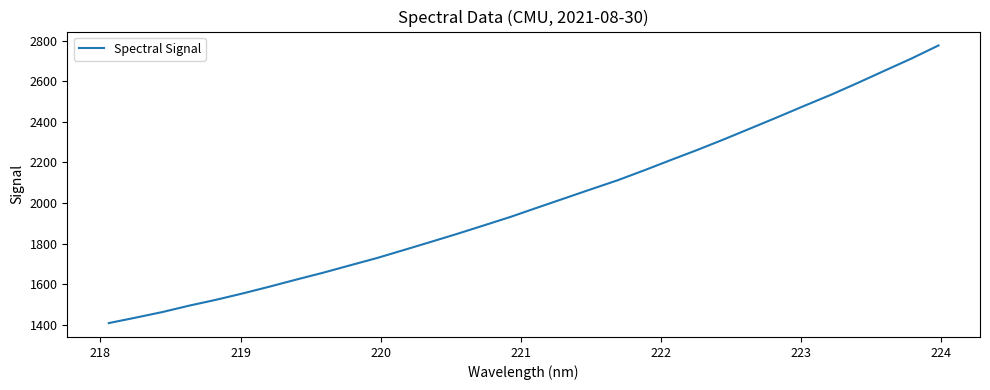

What is the greatest value displayed?

2776.2